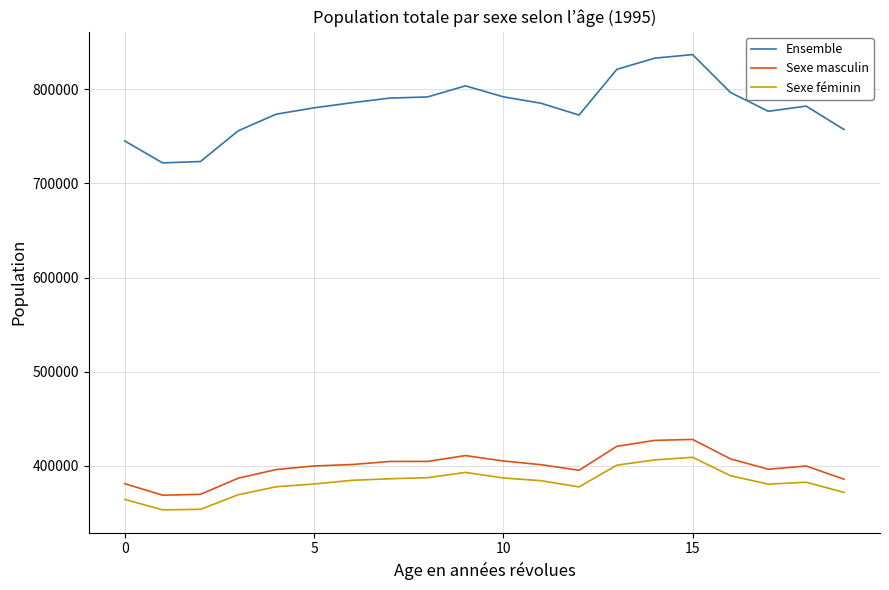

True or false: Sexe féminin and Sexe masculin cross at least once.

False